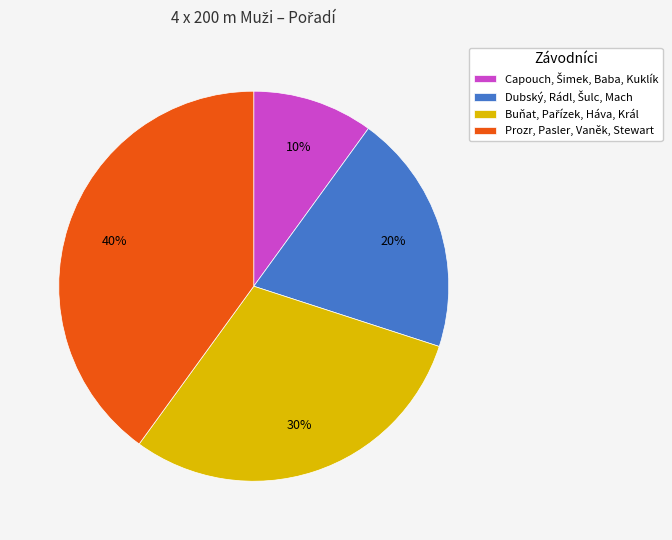

To the nearest percent, what is the average slice percentage?

25%